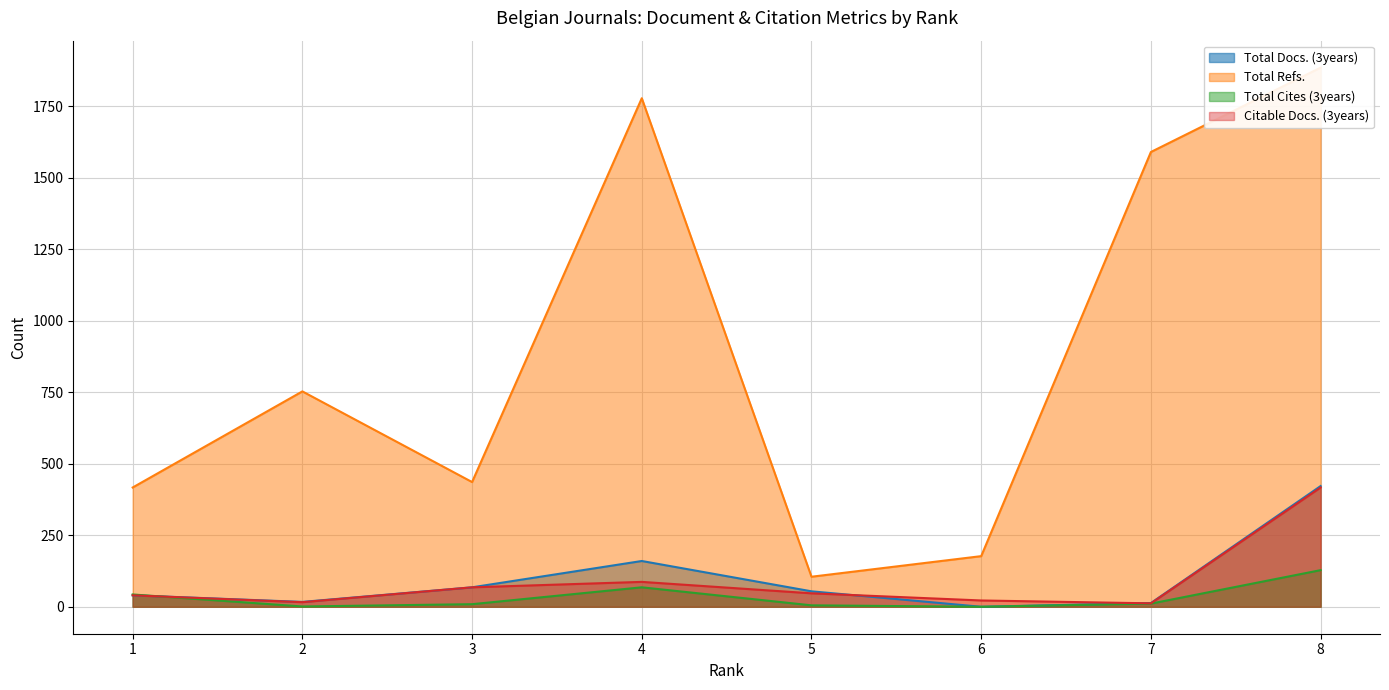

The value of Citable Docs. (3years) at 6 is 22. True or false?

True